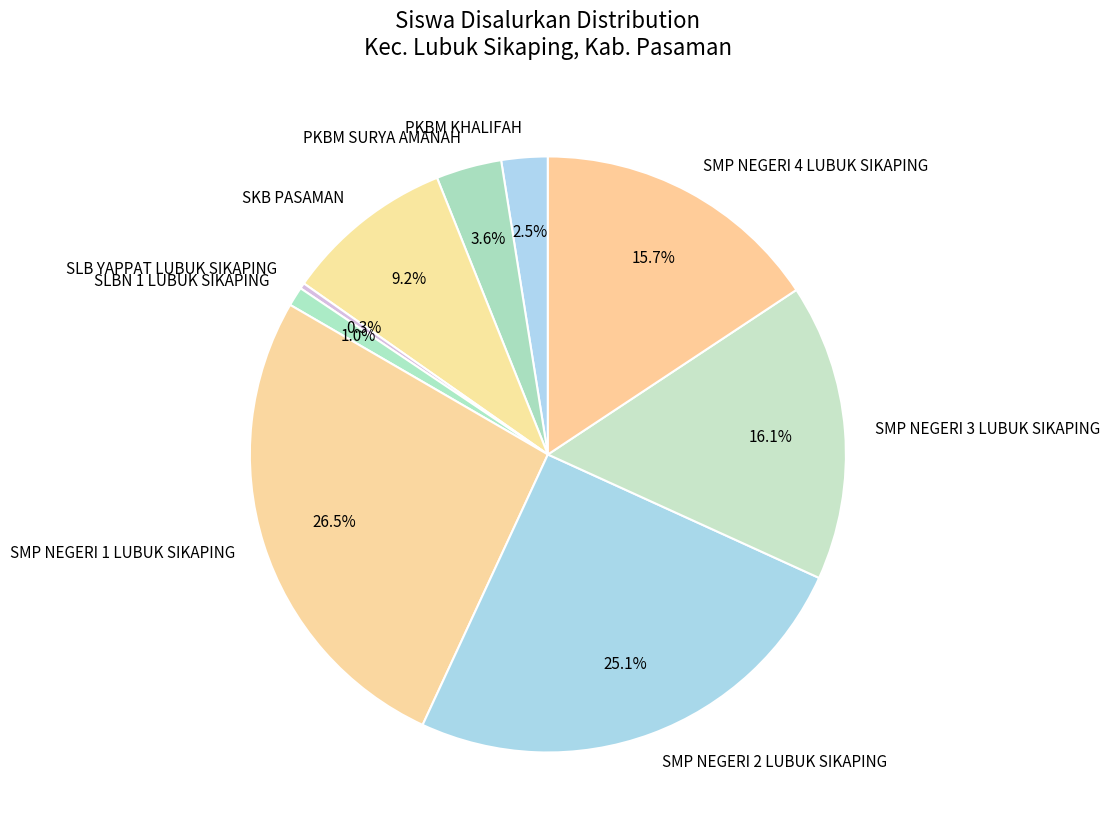

Does SMP NEGERI 1 LUBUK SIKAPING represent more than half of the total?

No